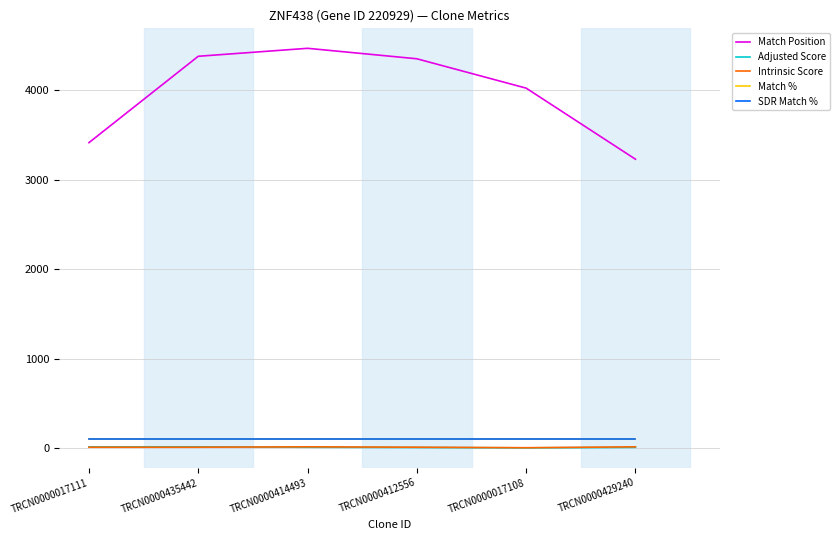

At which category does Intrinsic Score reach its first local valley?

TRCN0000017108